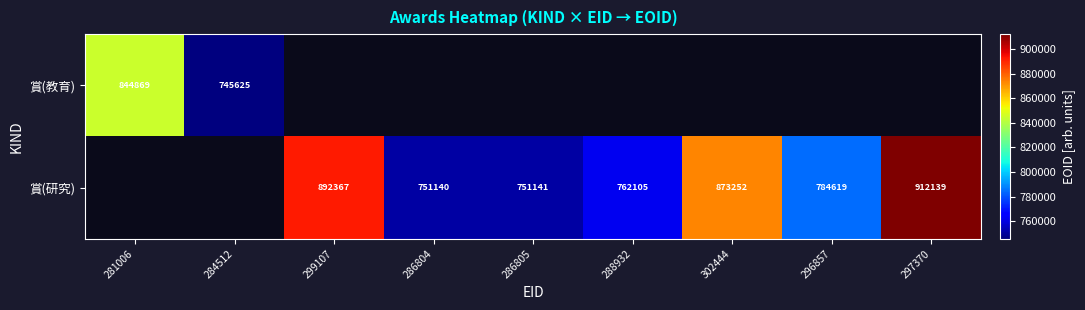

Is the value of 賞(教育) at 281006 greater than the value of 賞(研究) at 296857?

Yes